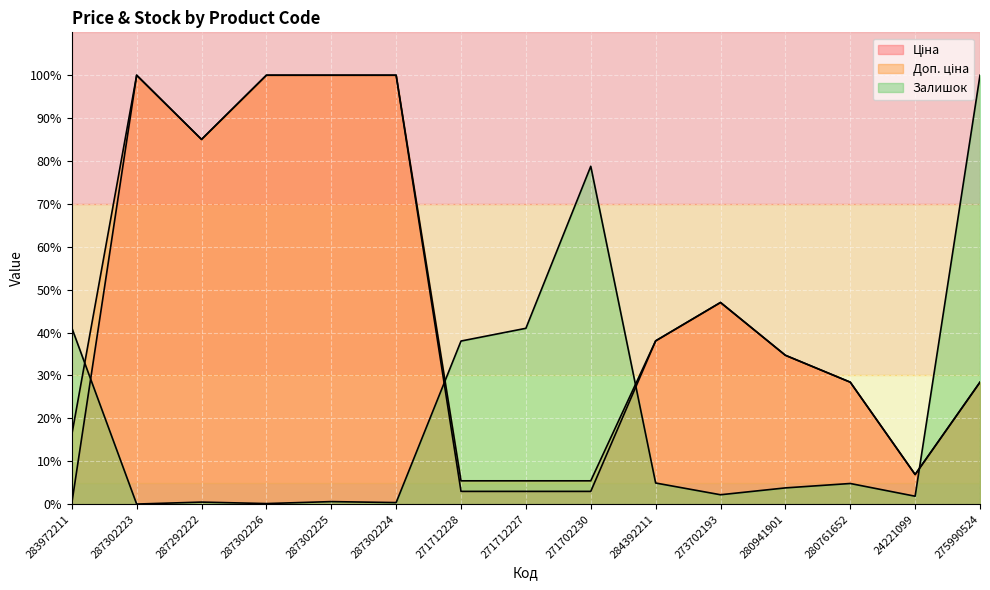

Where is the first local minimum for Ціна?

287292222